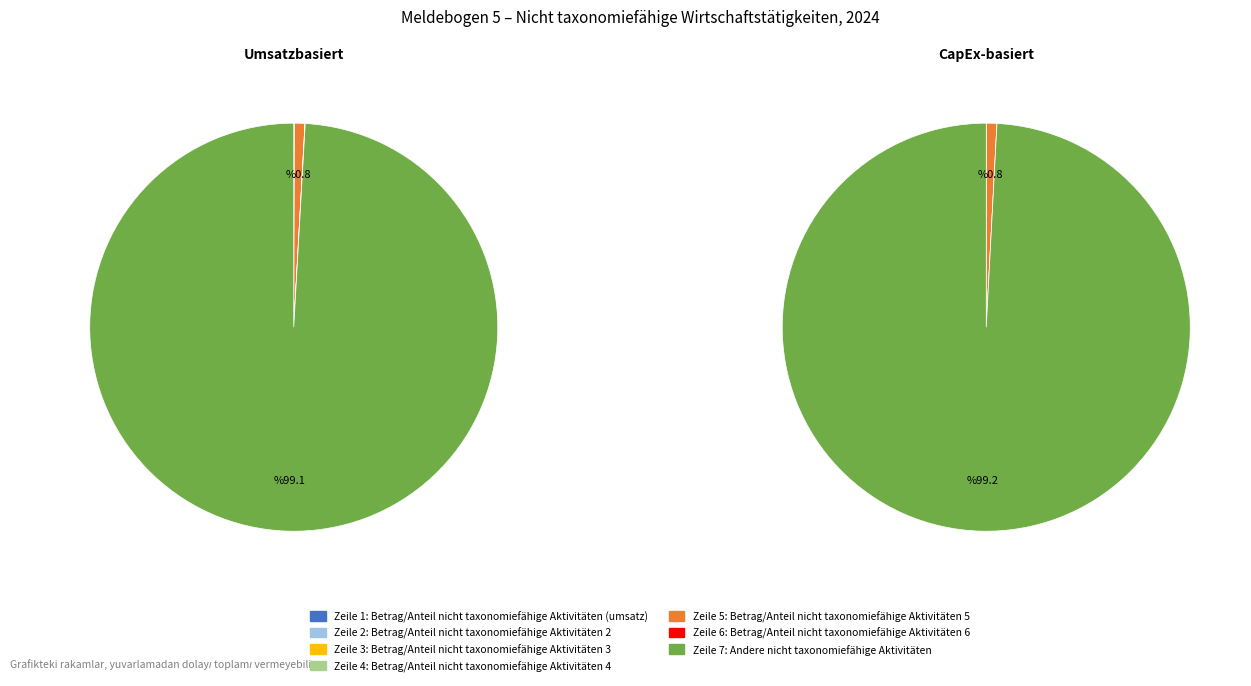

To the nearest percent, what is the average slice percentage?

14%